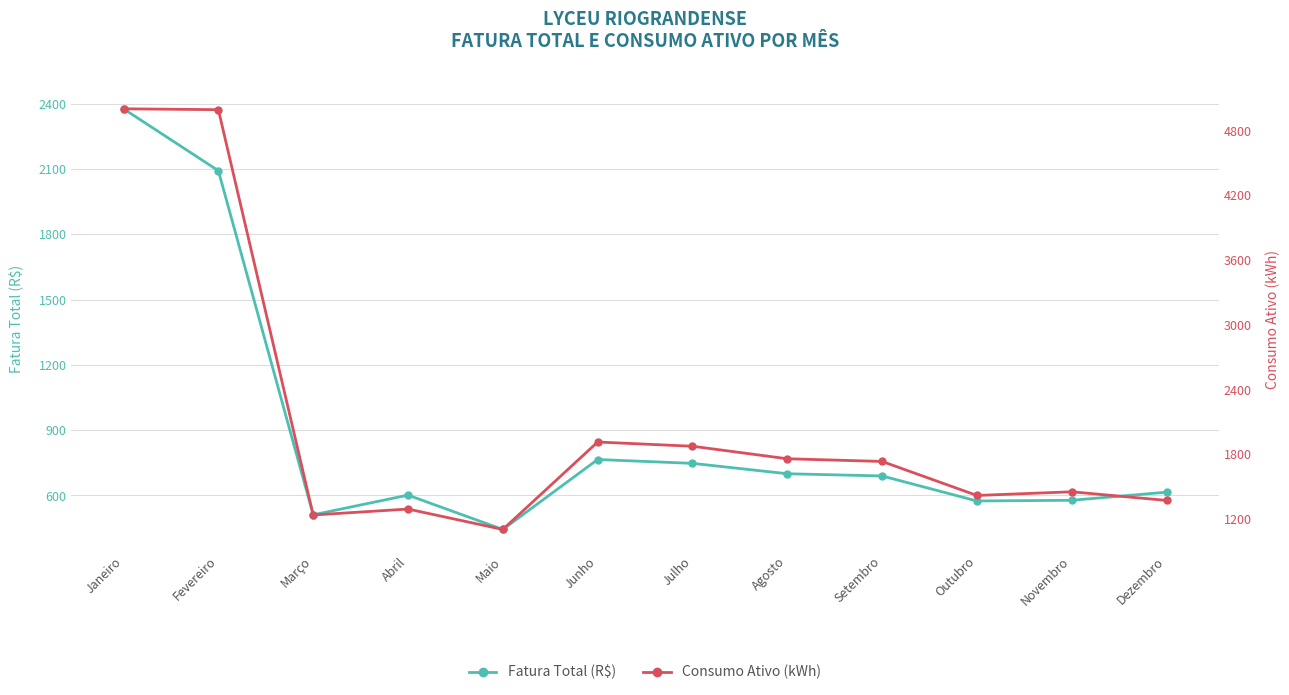

Which has a higher value, Junho or Março?

Junho